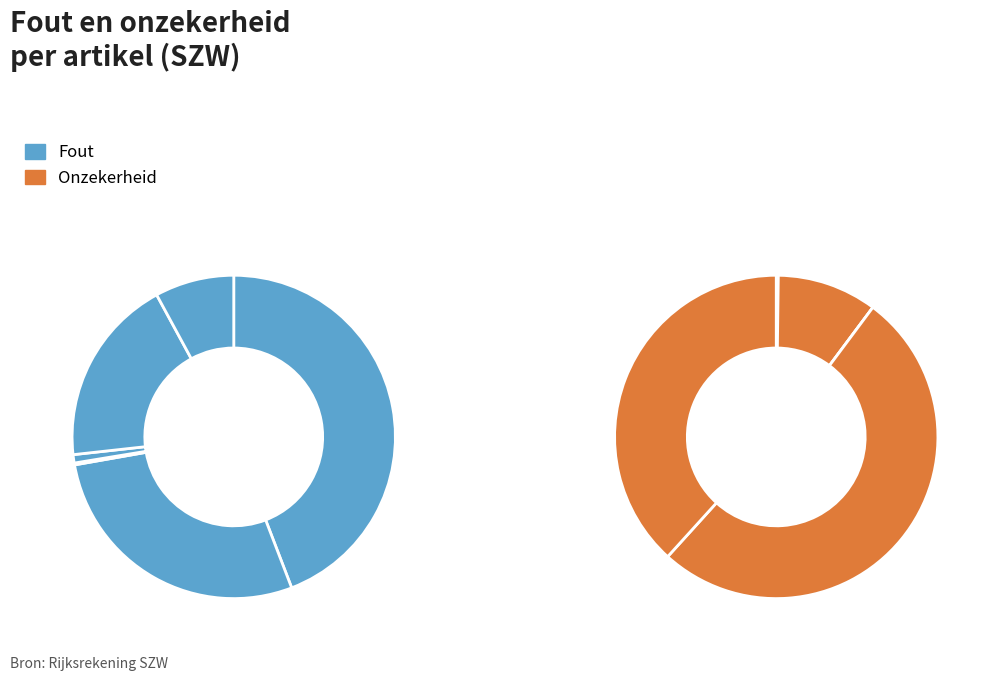

Does any single category account for the majority?

No